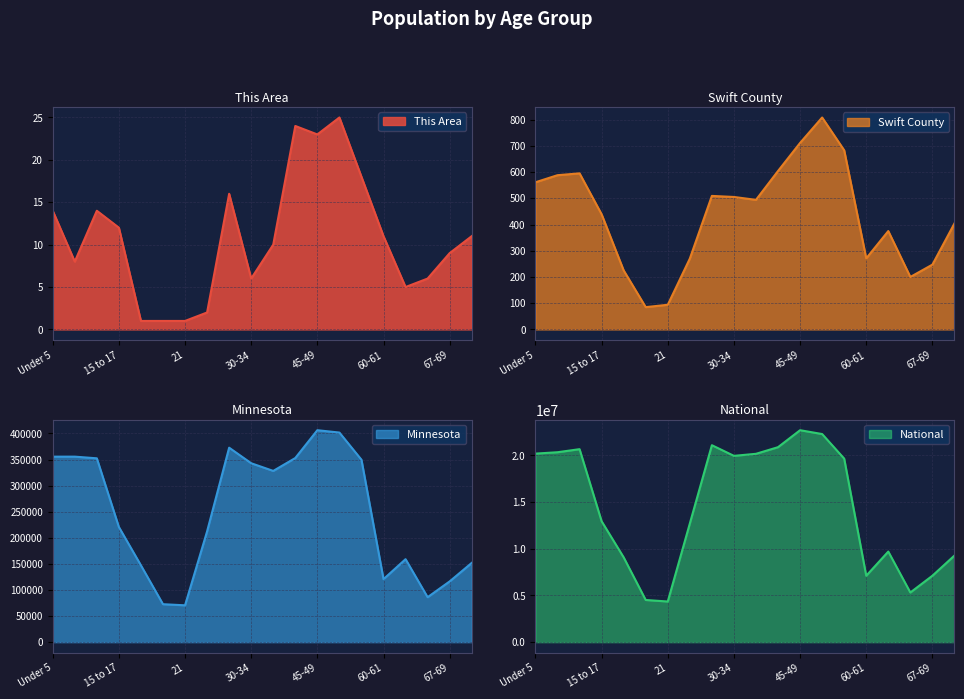

List the series in order of their peak value, highest first.

National, Minnesota, Swift County, This Area